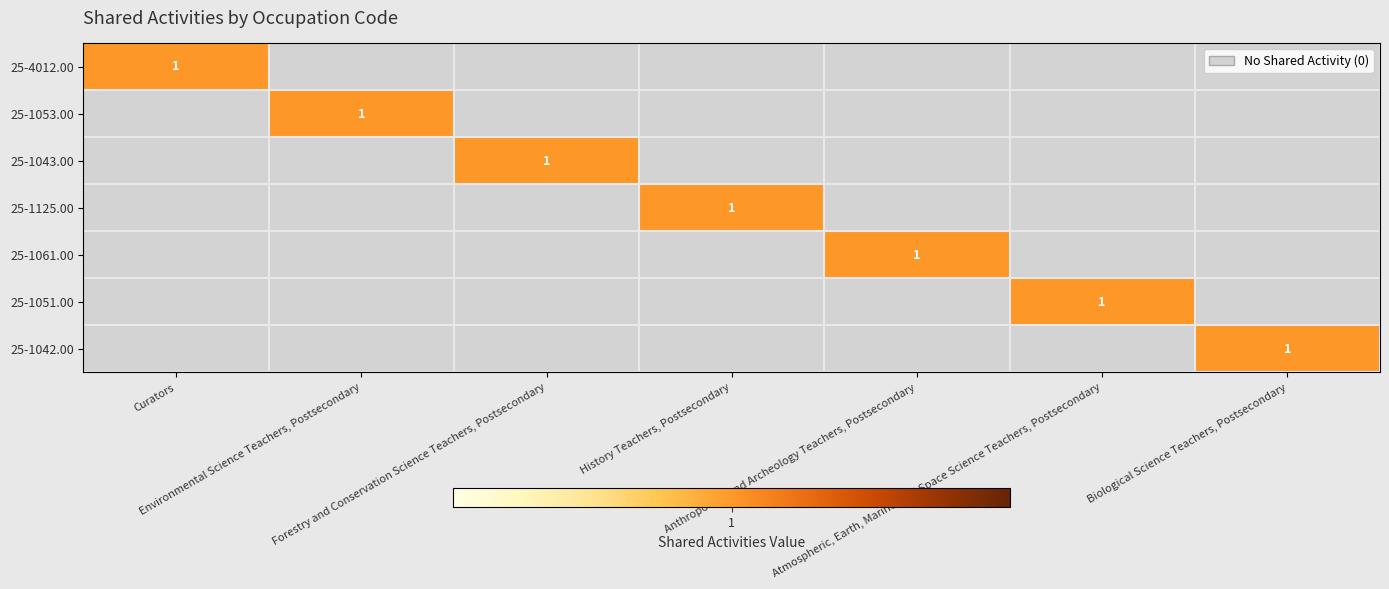

How many values in the 25-1051.00 series exceed 0?

1